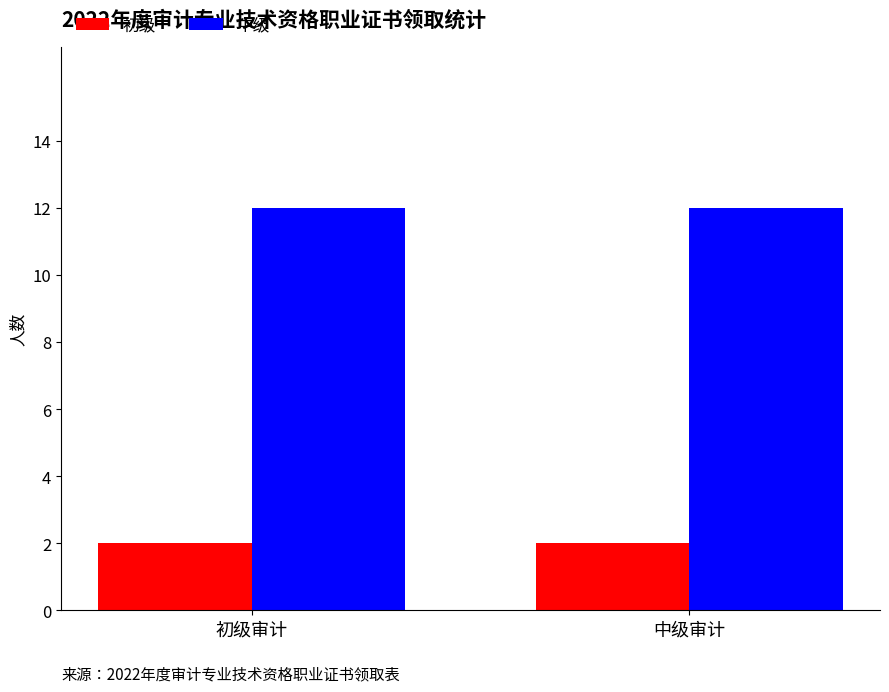

What value does the 中级 series have at 中级审计?

12